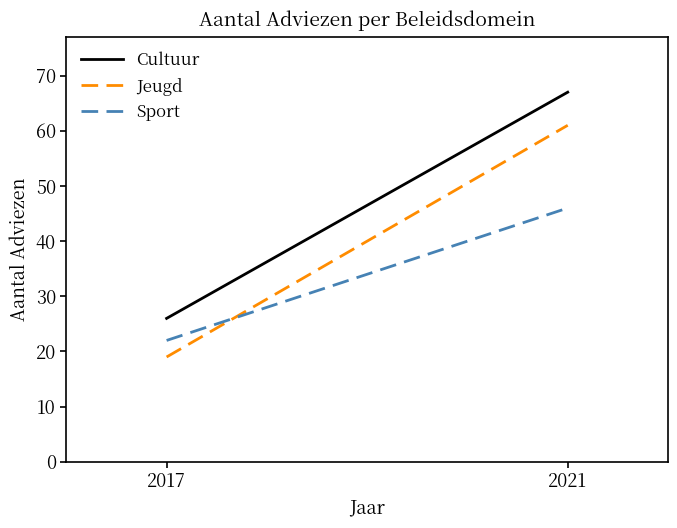

Read the Cultuur value at 2017, to the nearest 5.

25